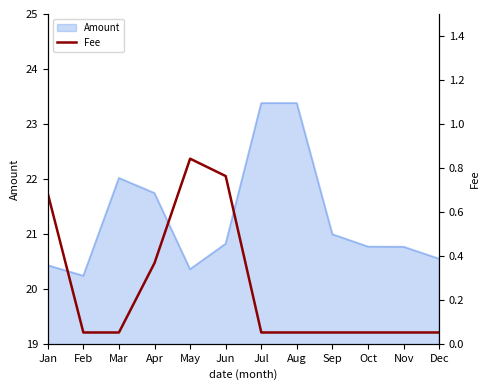

Reading right to left, what are all the values shown in this chart?

0.1	0.1	0.1	0.1	0.1	0.1	0.8	0.8	0.4	0.1	0.1	0.7